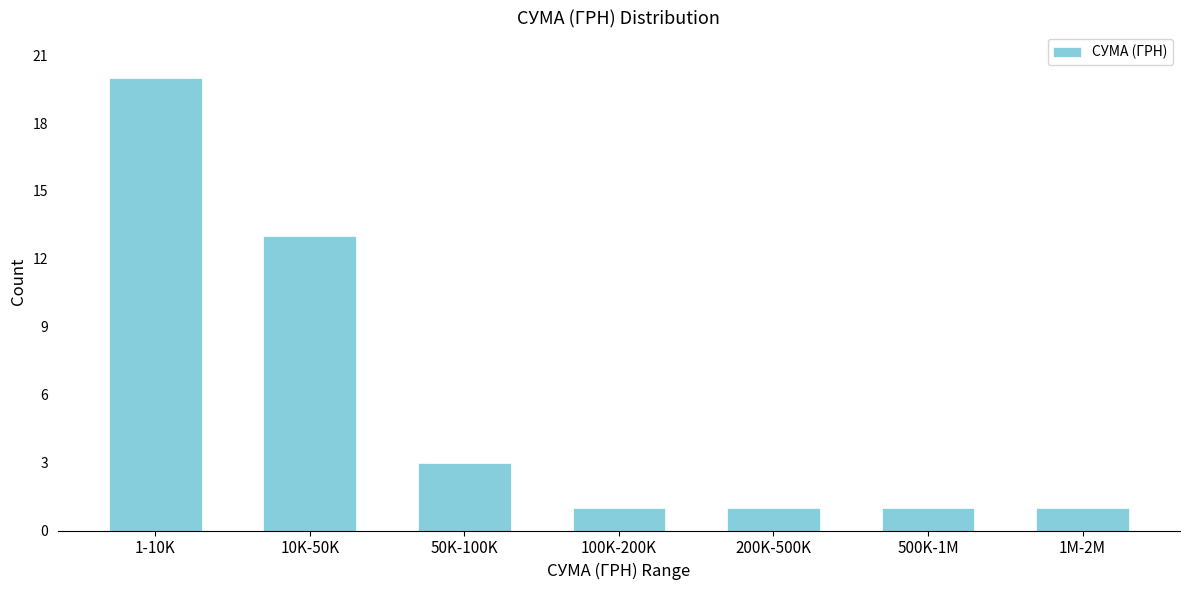

Reading left to right, list all the values displayed in this chart.

1-10K=20	10K-50K=13	50K-100K=3	100K-200K=1	200K-500K=1	500K-1M=1	1M-2M=1